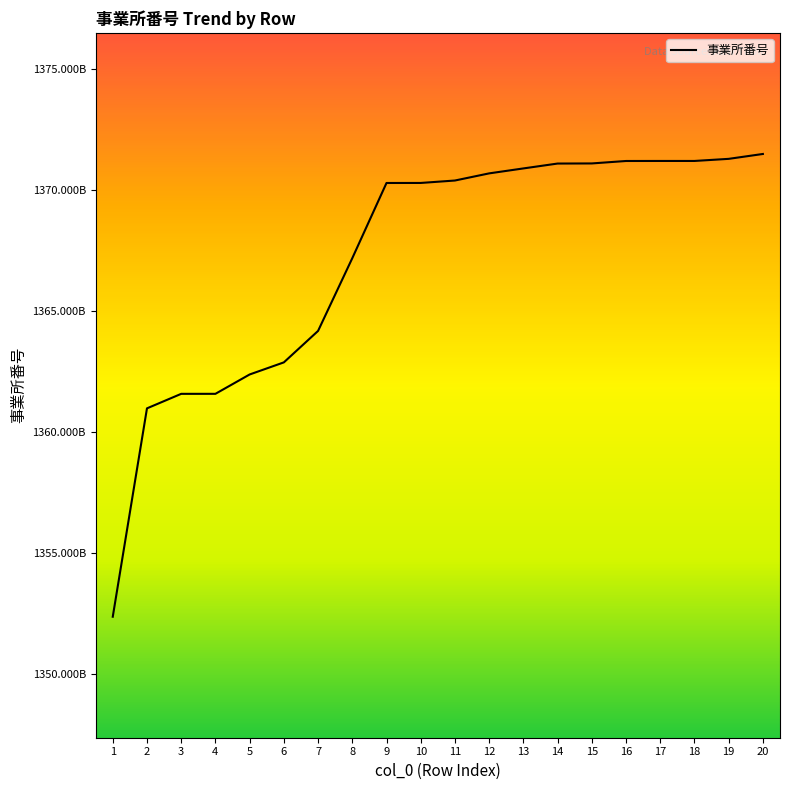

Is this an area chart (filled region under the line)?

No